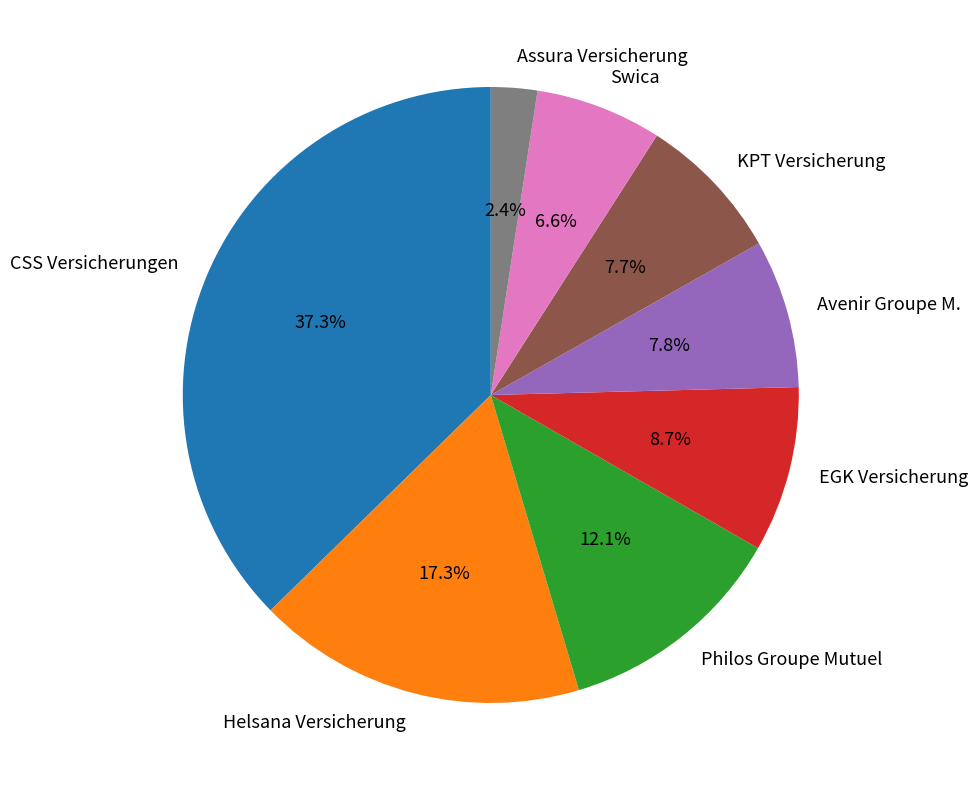

To the nearest percent, what portion does Avenir Groupe M. represent?

8%